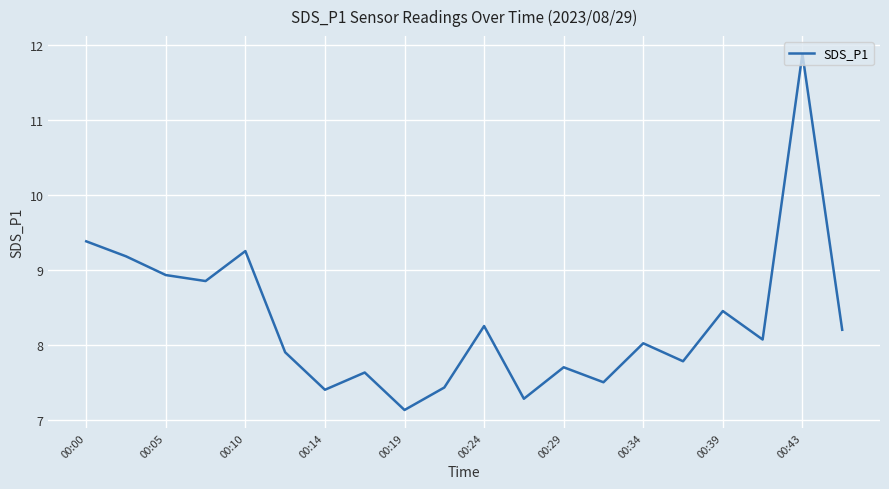

What is the smallest value displayed?

7.1